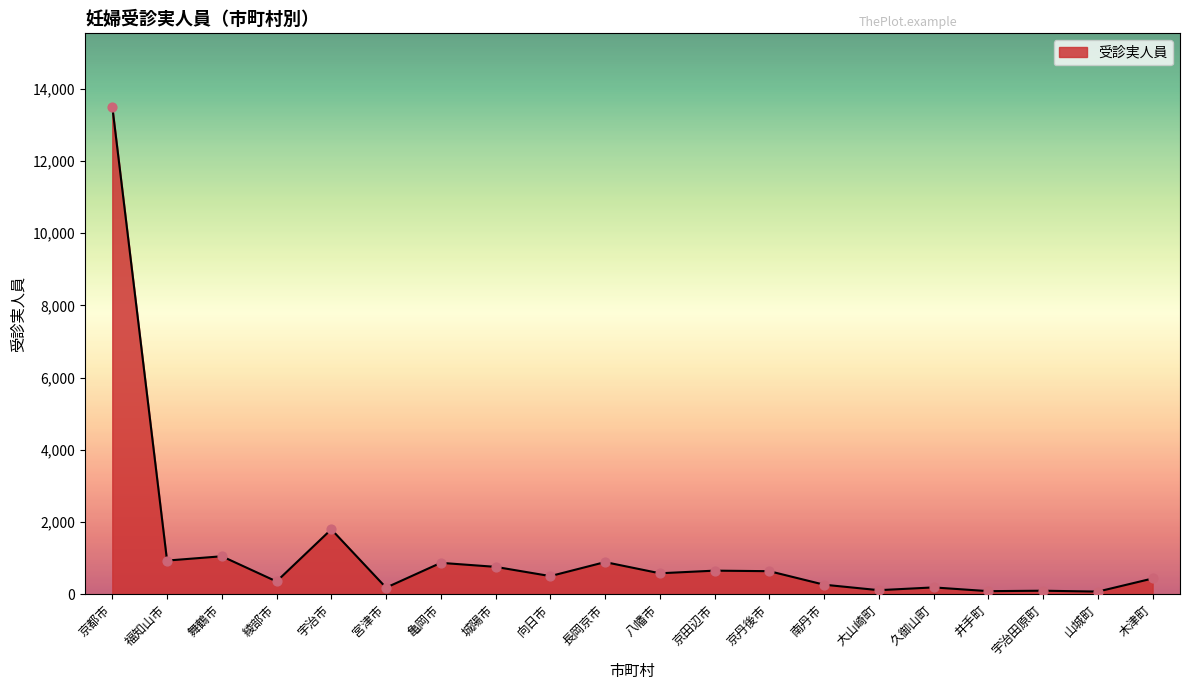

Which has a higher value, 久御山町 or 木津町?

木津町